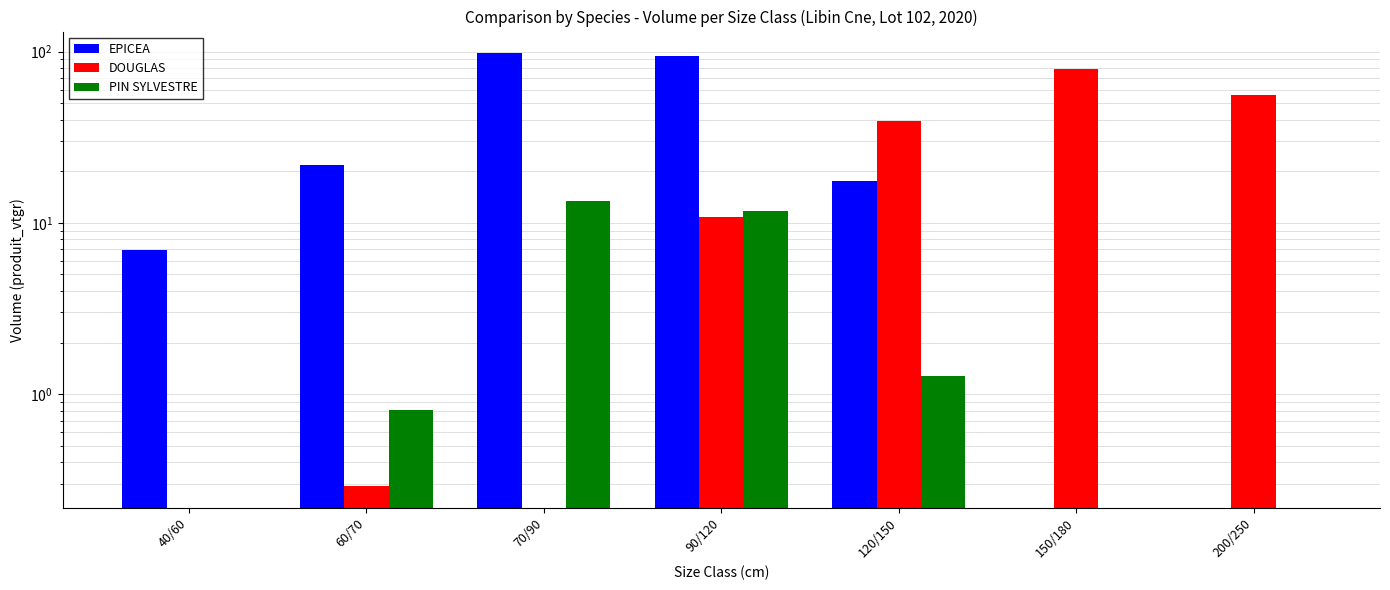

List the series in order of their peak value, highest first.

EPICEA, DOUGLAS, PIN SYLVESTRE